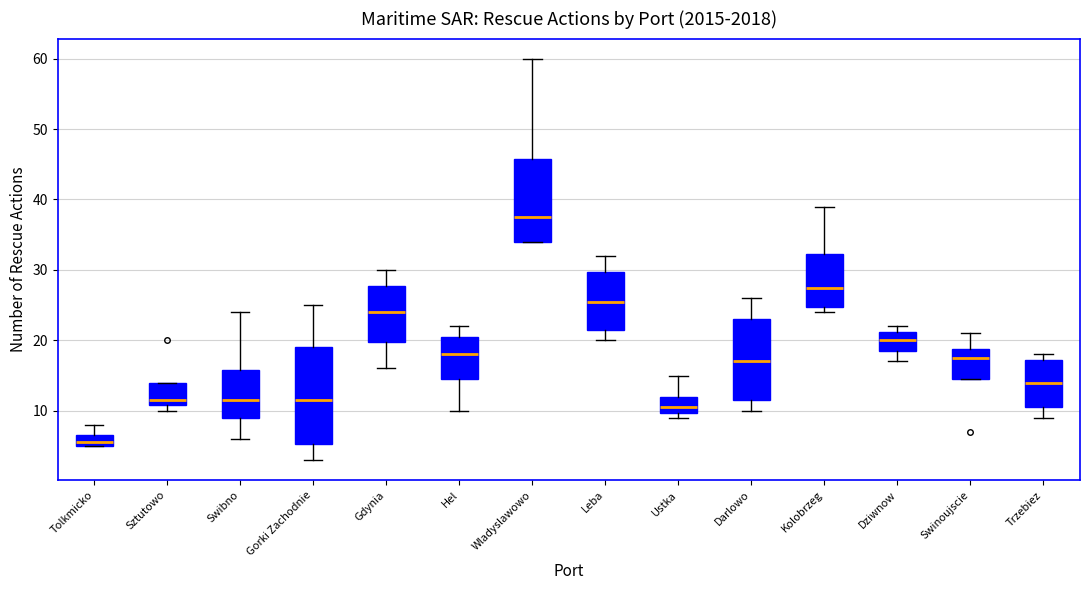

Which box's median line is the lowest?

Tolkmicko